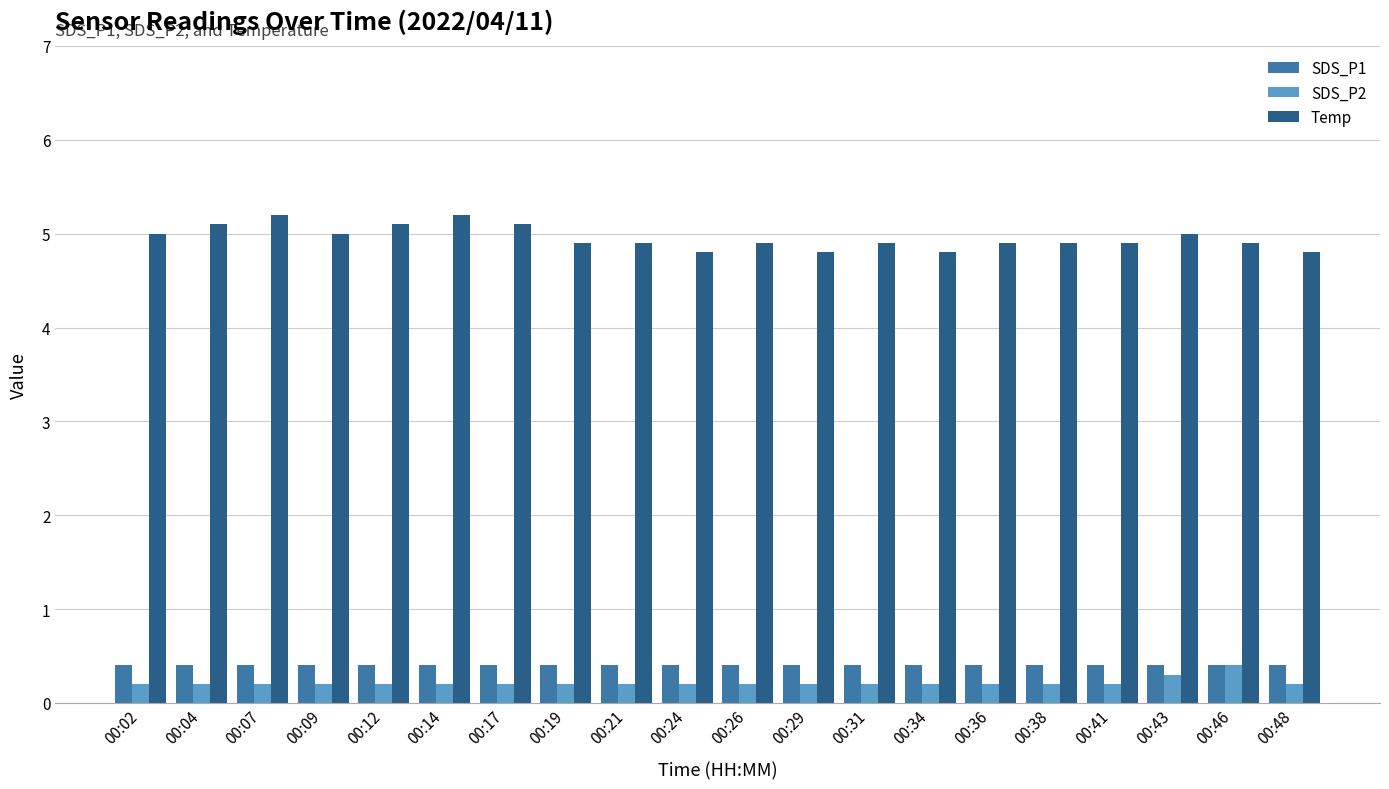

What is the approximate value of Temp at 00:34?

4.8